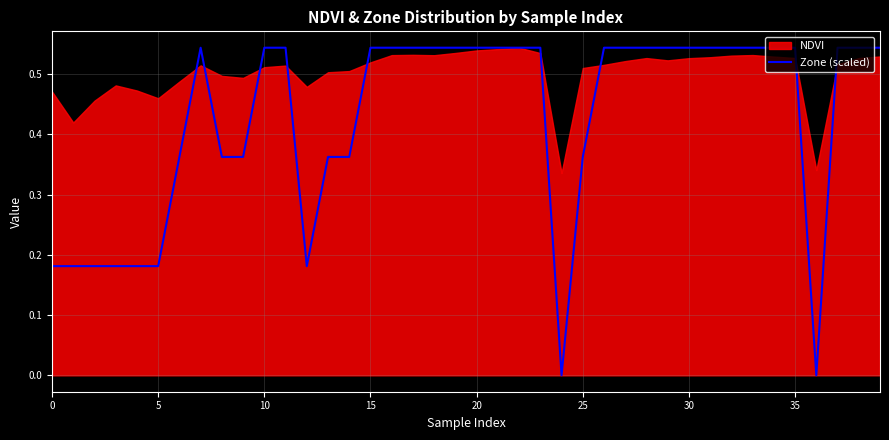

True or false: Zone (scaled) has a value of 0.5 at 25.

False